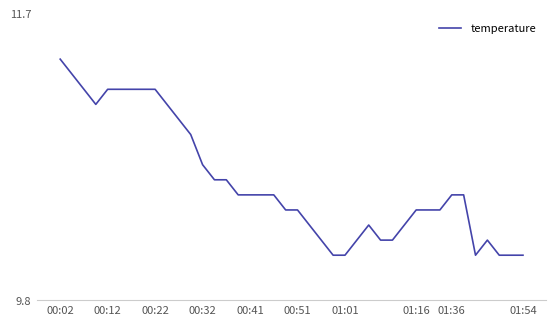

True or false: there are more than 0 points higher than both neighbors.

True